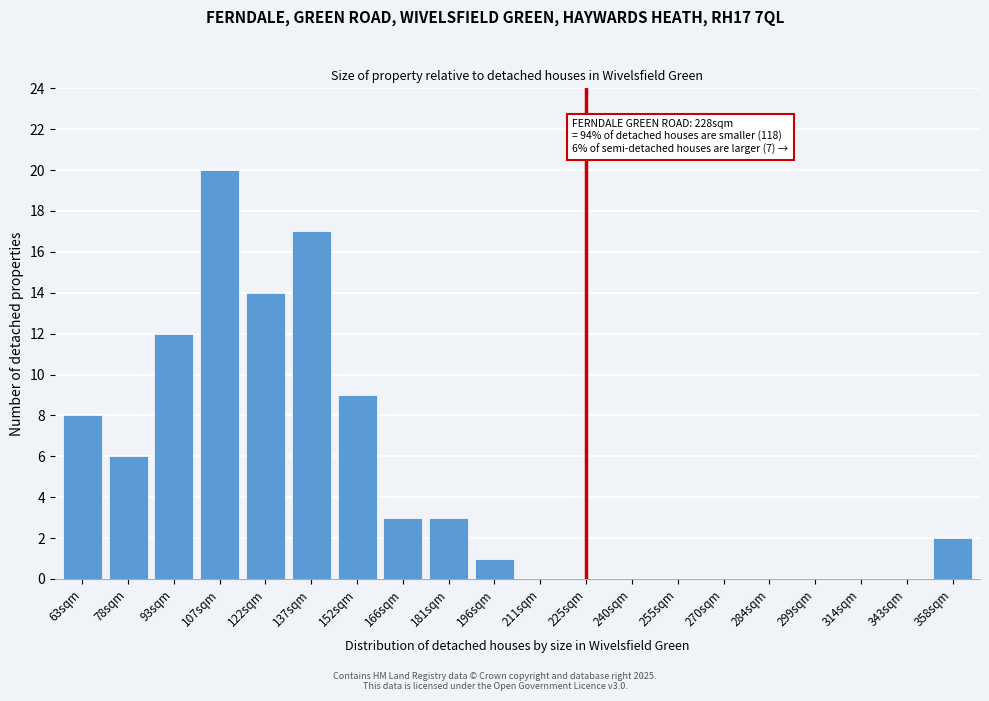

Reading right to left, extract all data points from this chart.

358sqm=2	343sqm=0	314sqm=0	299sqm=0	284sqm=0	270sqm=0	255sqm=0	240sqm=0	225sqm=0	211sqm=0	196sqm=1	181sqm=3	166sqm=3	152sqm=9	137sqm=17	122sqm=14	107sqm=20	93sqm=12	78sqm=6	63sqm=8